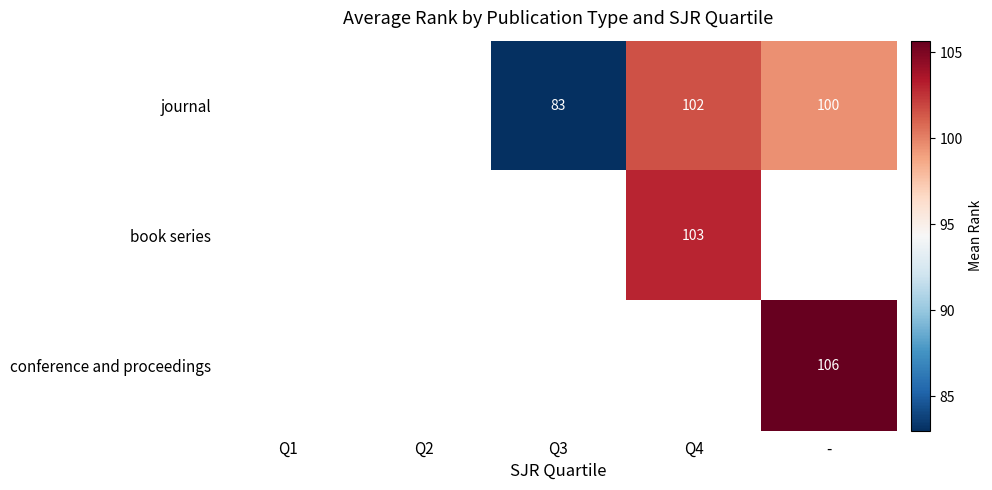

True or false: journal has a value of 100 at -.

True